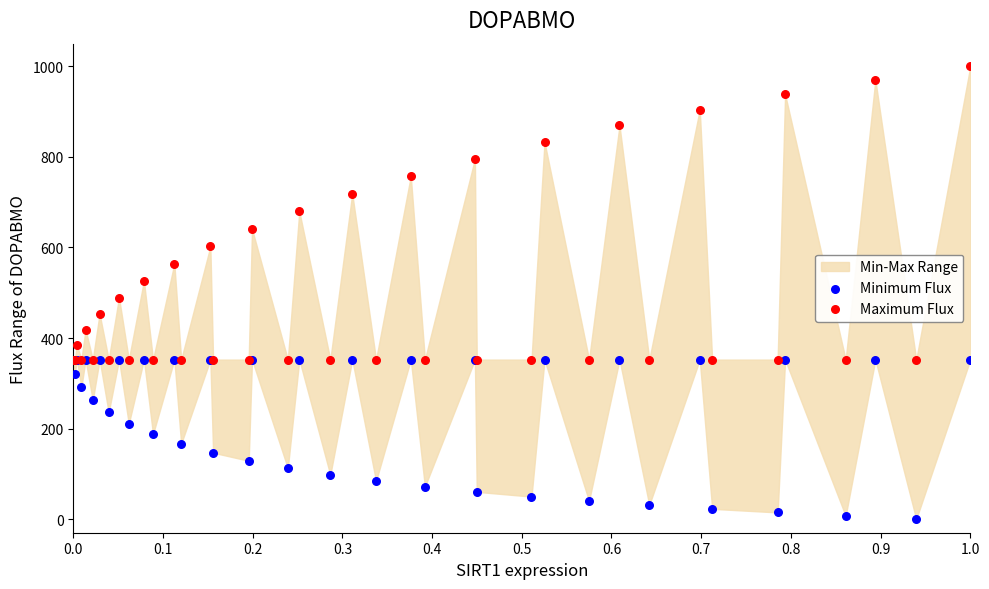

Which series contains the highest Y value?

Maximum Flux